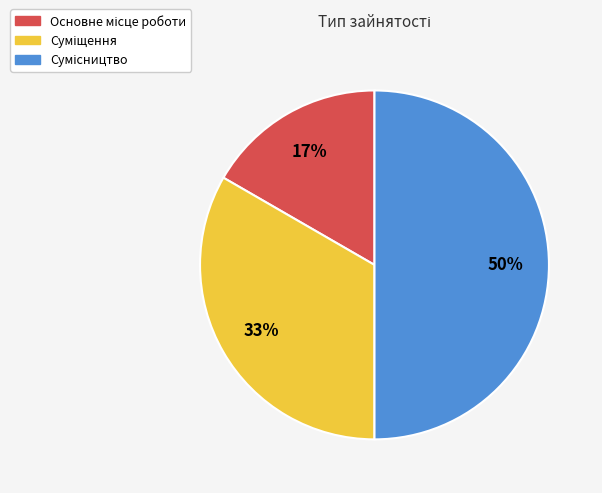

To the nearest percent, what is the average slice percentage?

33%